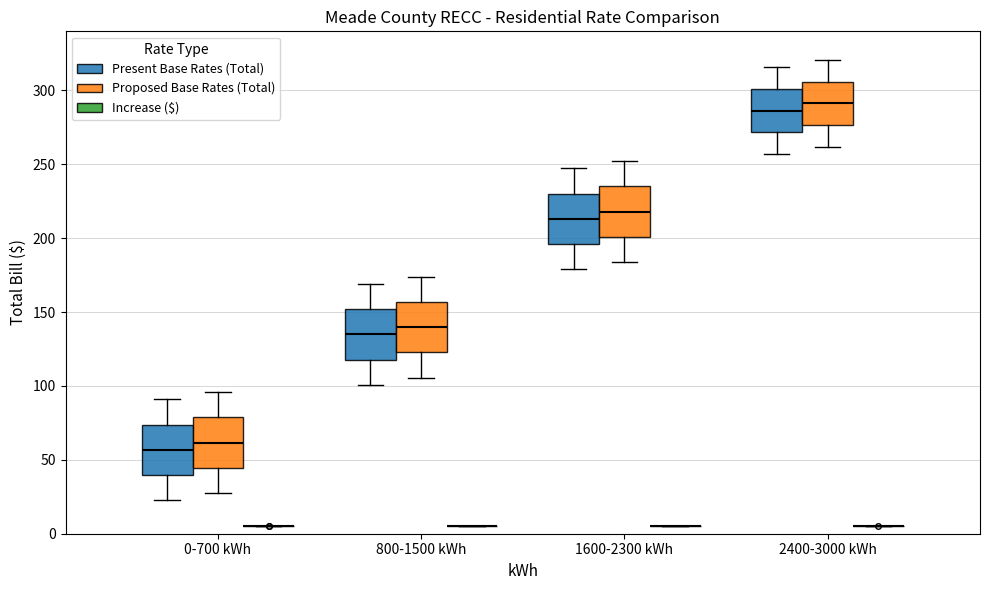

Reading left to right, read every box against the y-axis: the position of its median line, the range the box covers, and the ends of its whiskers. The values are not printed on the chart, so give them approximately, as read against the axis.

0-700 kWh (Present Base Rates (Total)): median 55, box 40 to 75, whiskers 25 to 90
0-700 kWh (Proposed Base Rates (Total)): median 60, box 45 to 80, whiskers 30 to 95
0-700 kWh (Increase ($)): box collapsed to a line at 5, whiskers 5 to 5
800-1500 kWh (Present Base Rates (Total)): median 135, box 120 to 150, whiskers 100 to 170
800-1500 kWh (Proposed Base Rates (Total)): median 140, box 125 to 155, whiskers 105 to 175
800-1500 kWh (Increase ($)): box collapsed to a line at 5, whiskers 5 to 5
1600-2300 kWh (Present Base Rates (Total)): median 215, box 195 to 230, whiskers 180 to 245
1600-2300 kWh (Proposed Base Rates (Total)): median 220, box 200 to 235, whiskers 185 to 250
1600-2300 kWh (Increase ($)): box collapsed to a line at 5, whiskers 5 to 5
2400-3000 kWh (Present Base Rates (Total)): median 285, box 270 to 300, whiskers 255 to 315
2400-3000 kWh (Proposed Base Rates (Total)): median 290, box 275 to 305, whiskers 260 to 320
2400-3000 kWh (Increase ($)): box collapsed to a line at 5, whiskers 5 to 5